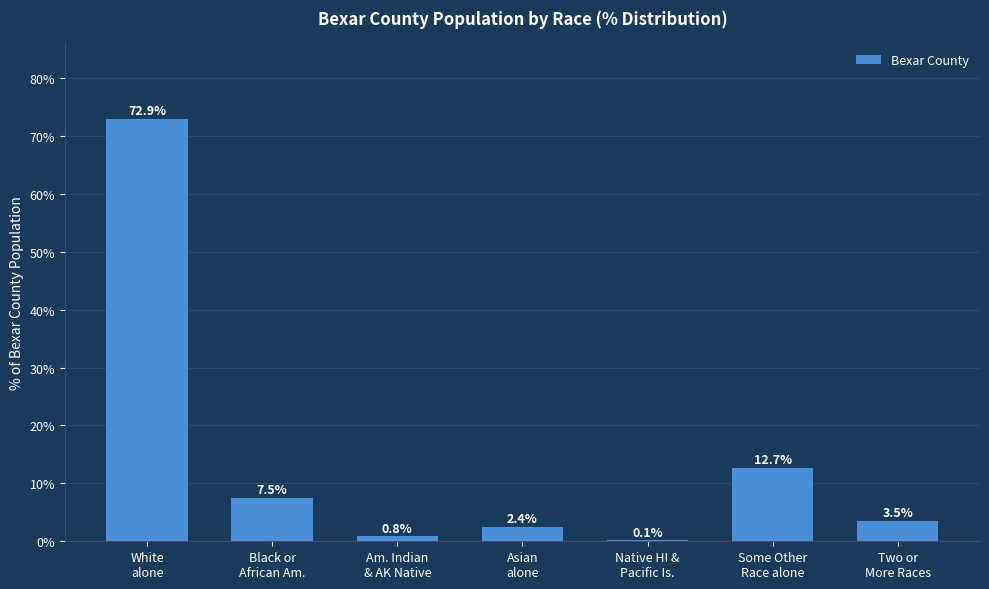

What is the greatest value displayed?

72.9